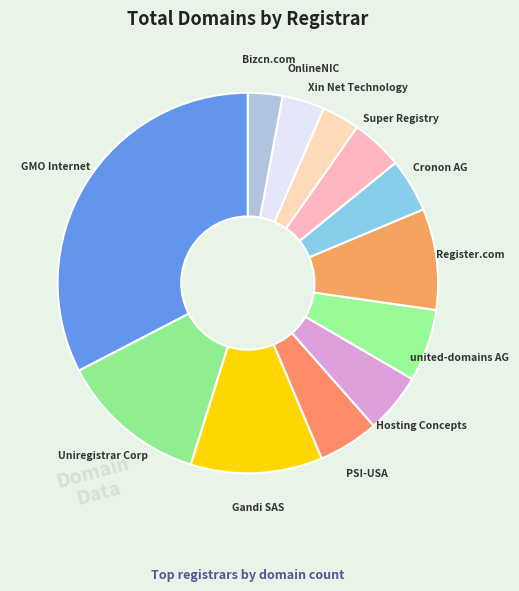

Does any single category account for the majority?

No